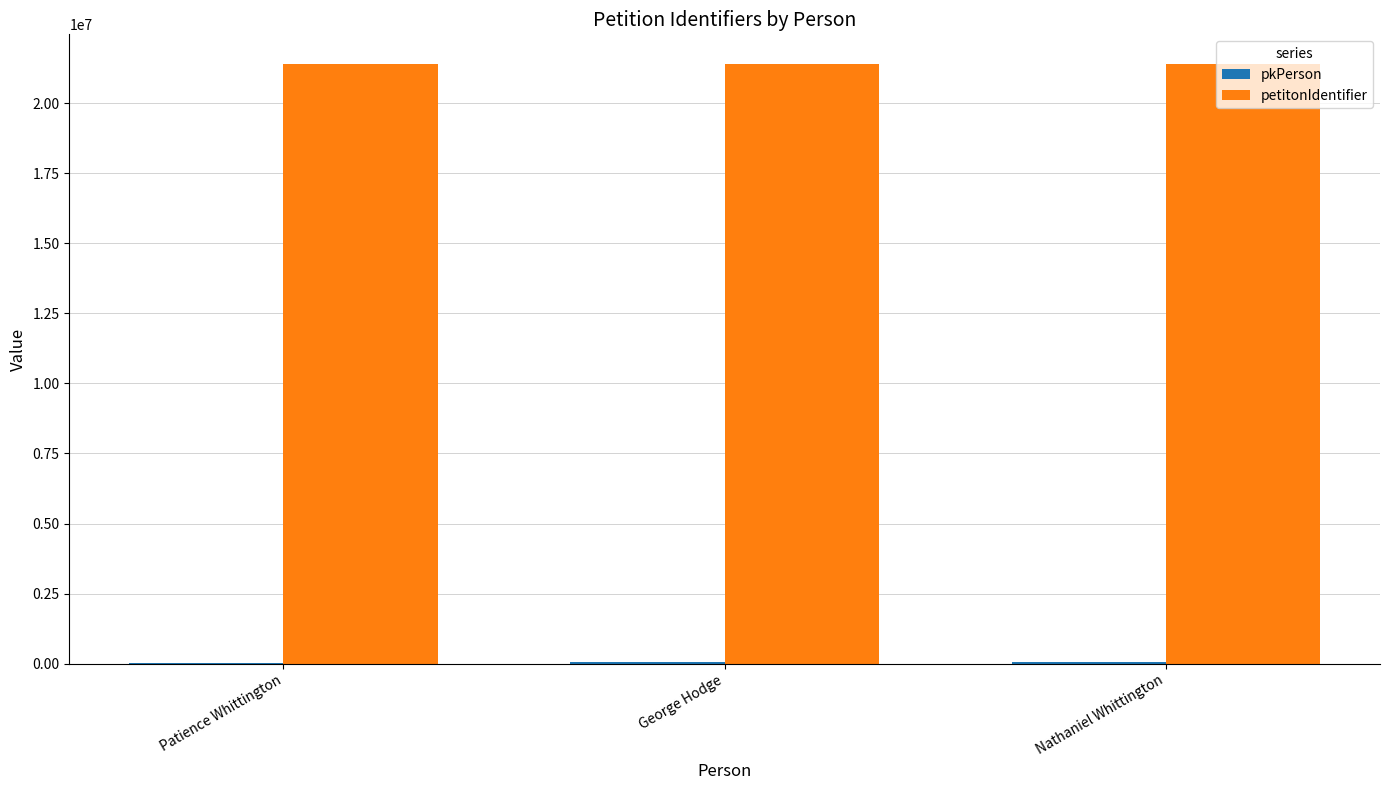

What is the greatest value displayed?

21382406